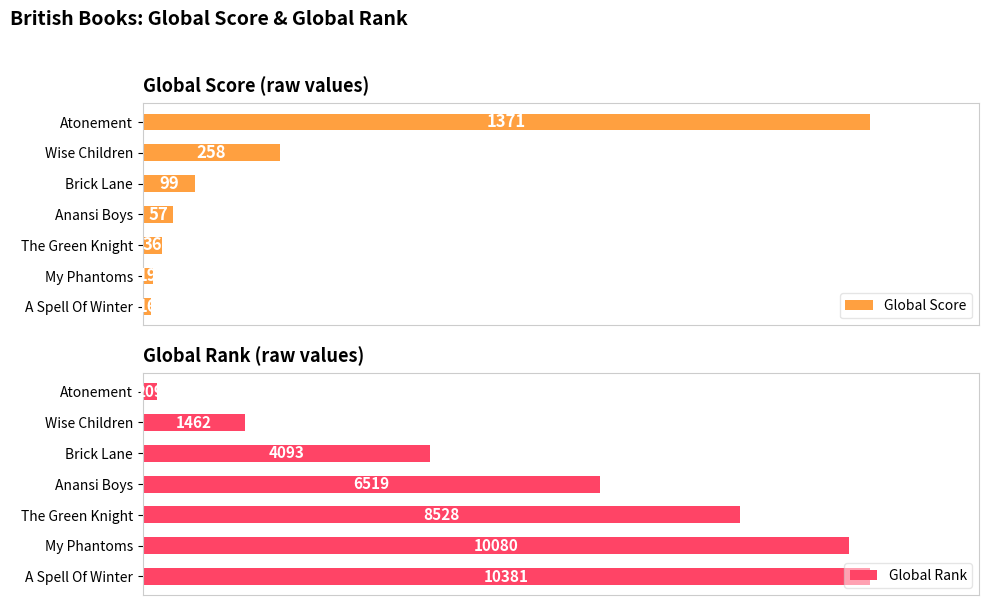

What are all the series names shown in the legend?

Global Score, Global Rank